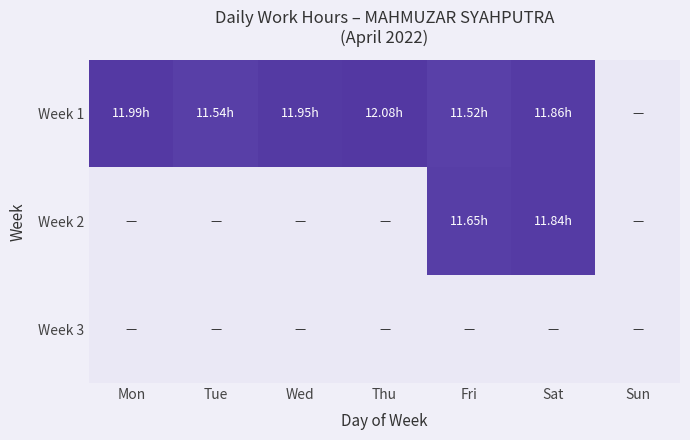

Rank the series at Sat from lowest to highest value.

Week 3, Week 2, Week 1